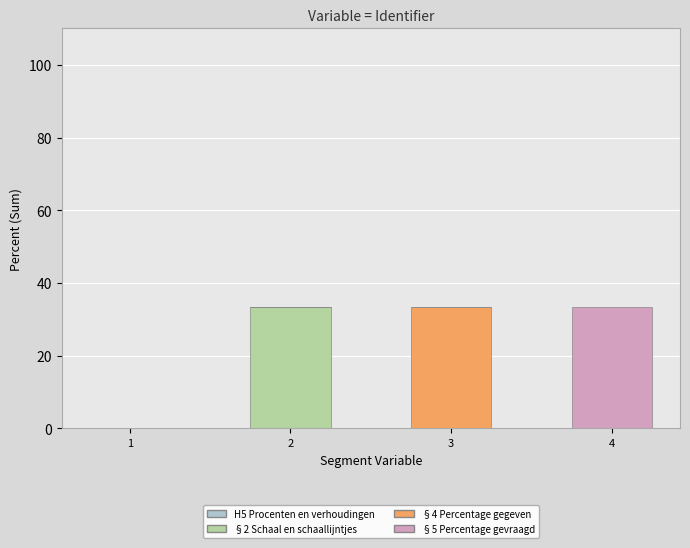

What is the total value across all series at 4?

33.3